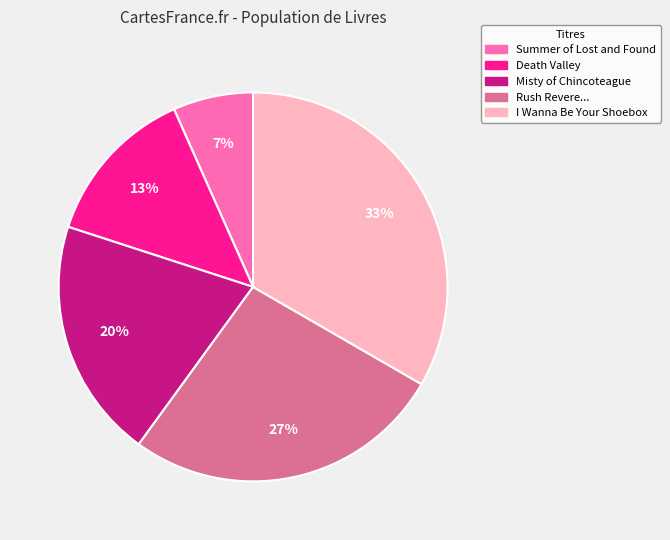

To the nearest percent, what is the average slice percentage?

20%